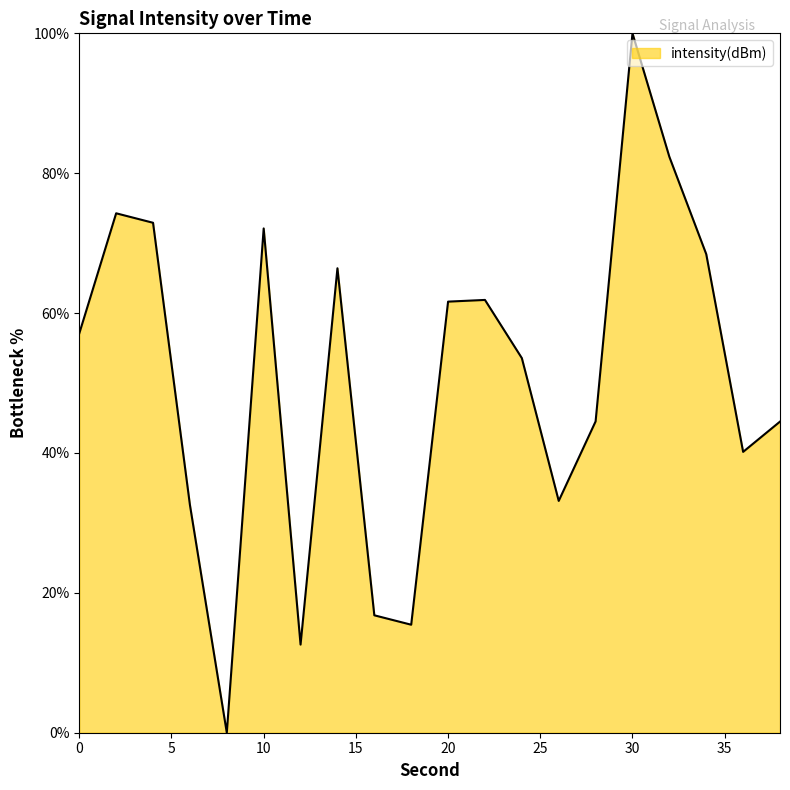

What is the difference between the maximum and minimum values?

100.0